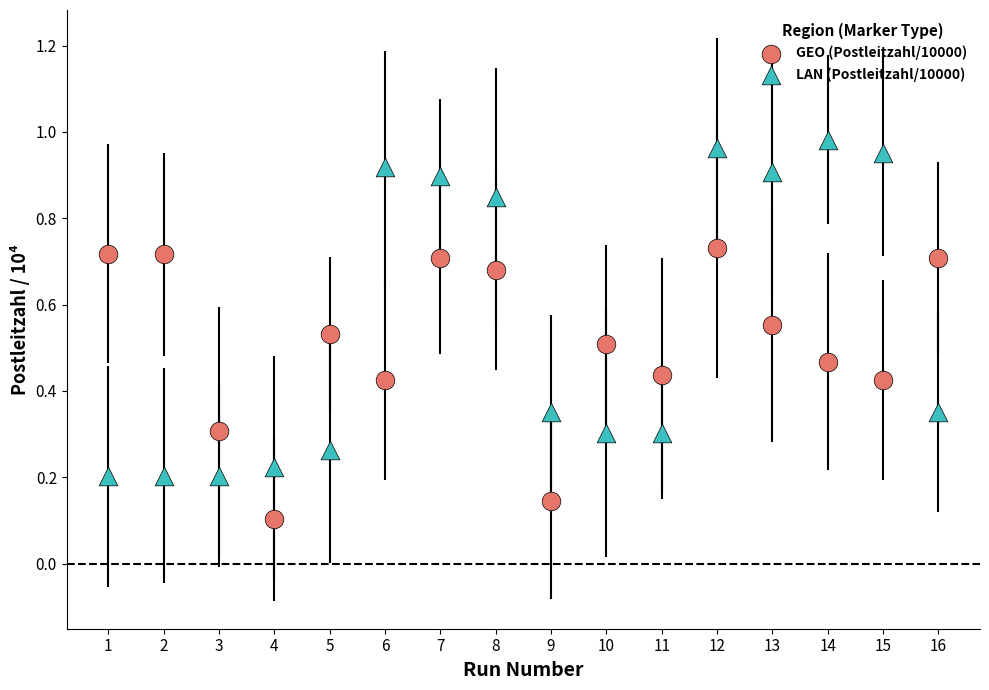

Which series contains the lowest Y value?

GEO (Postleitzahl/10000)